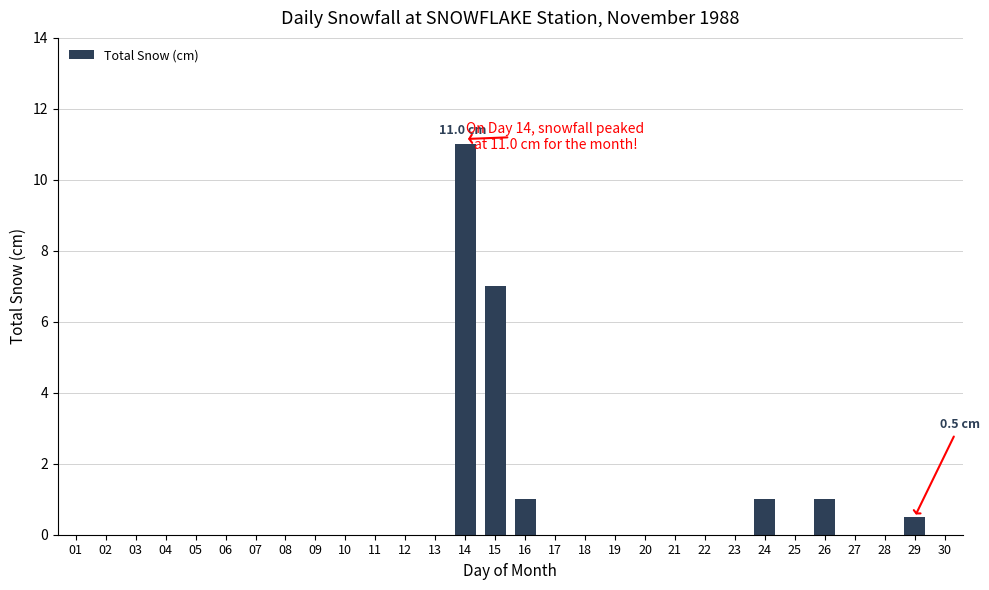

True or false: the data shows 11.0 at 14.

True